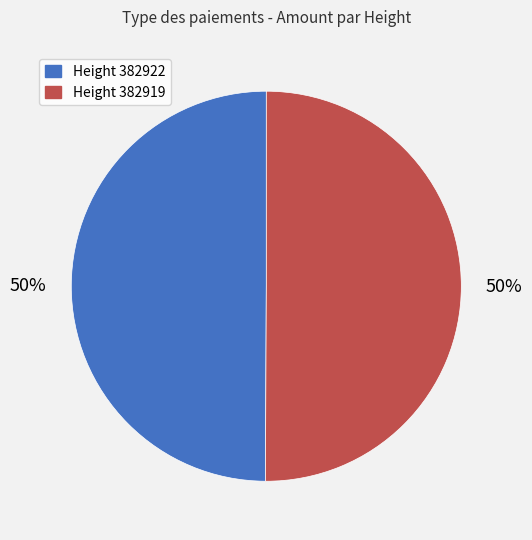

Do Height 382922 and Height 382919 together represent more than half of the pie?

Yes